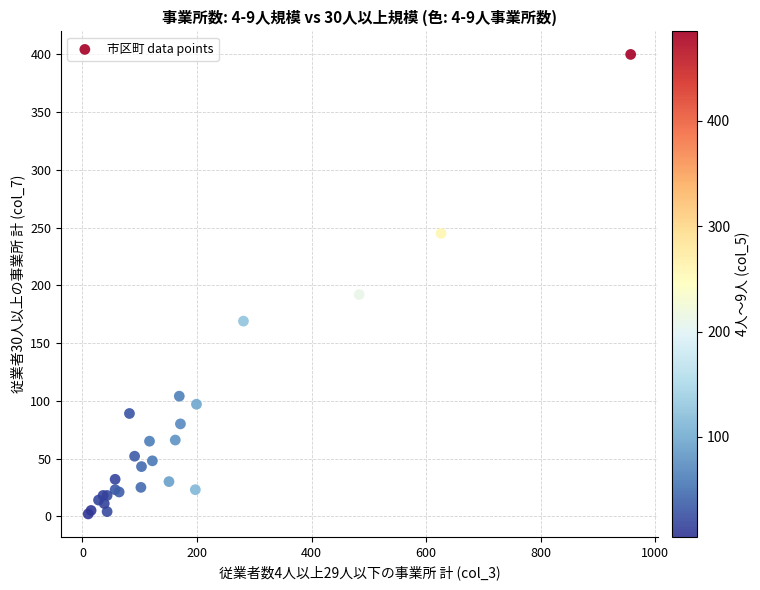

What Y value in the scatter plot is closest to 201?

192